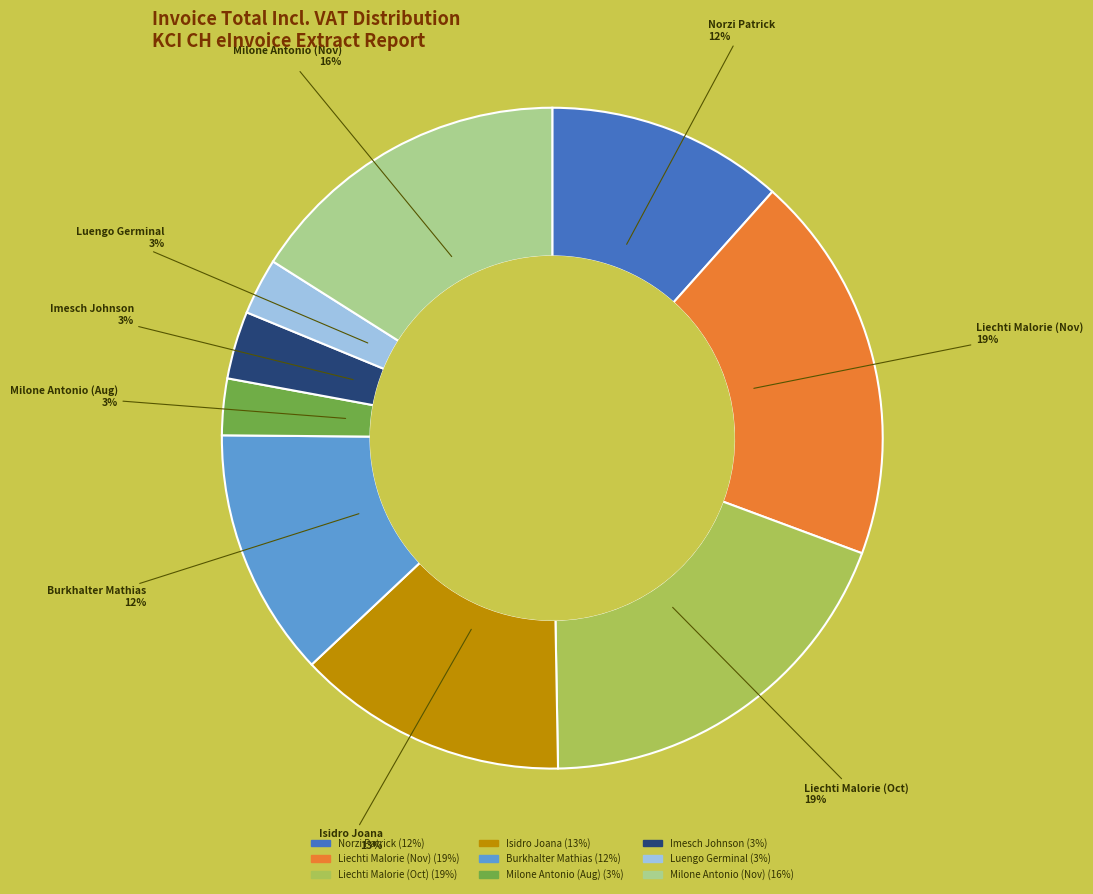

Combined, do Luengo Germinal and Imesch Johnson account for over 50%?

No